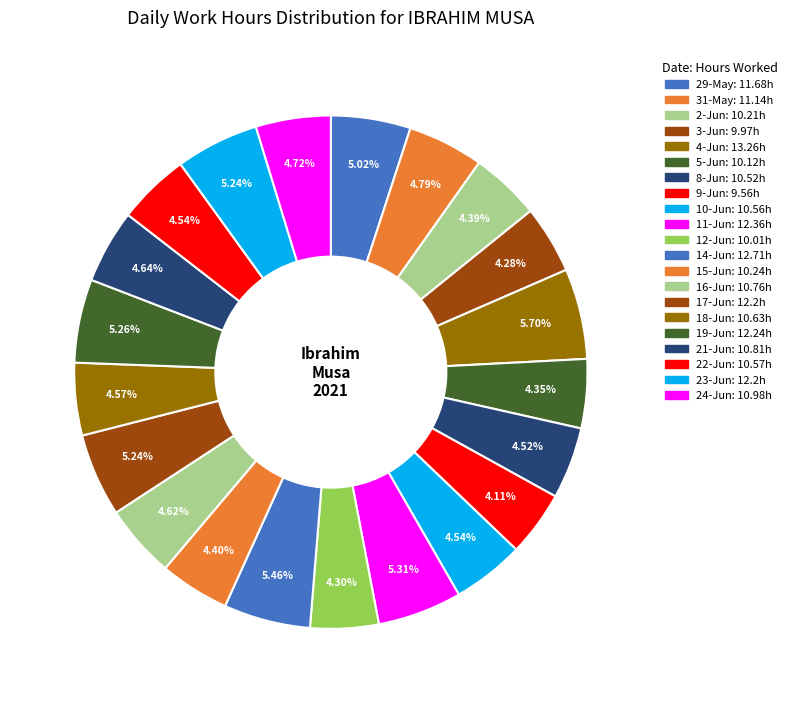

Rank the categories by value from lowest to highest.

9-Jun, 3-Jun, 12-Jun, 5-Jun, 2-Jun, 15-Jun, 8-Jun, 10-Jun, 22-Jun, 18-Jun, 16-Jun, 21-Jun, 24-Jun, 31-May, 29-May, 17-Jun, 23-Jun, 19-Jun, 11-Jun, 14-Jun, 4-Jun